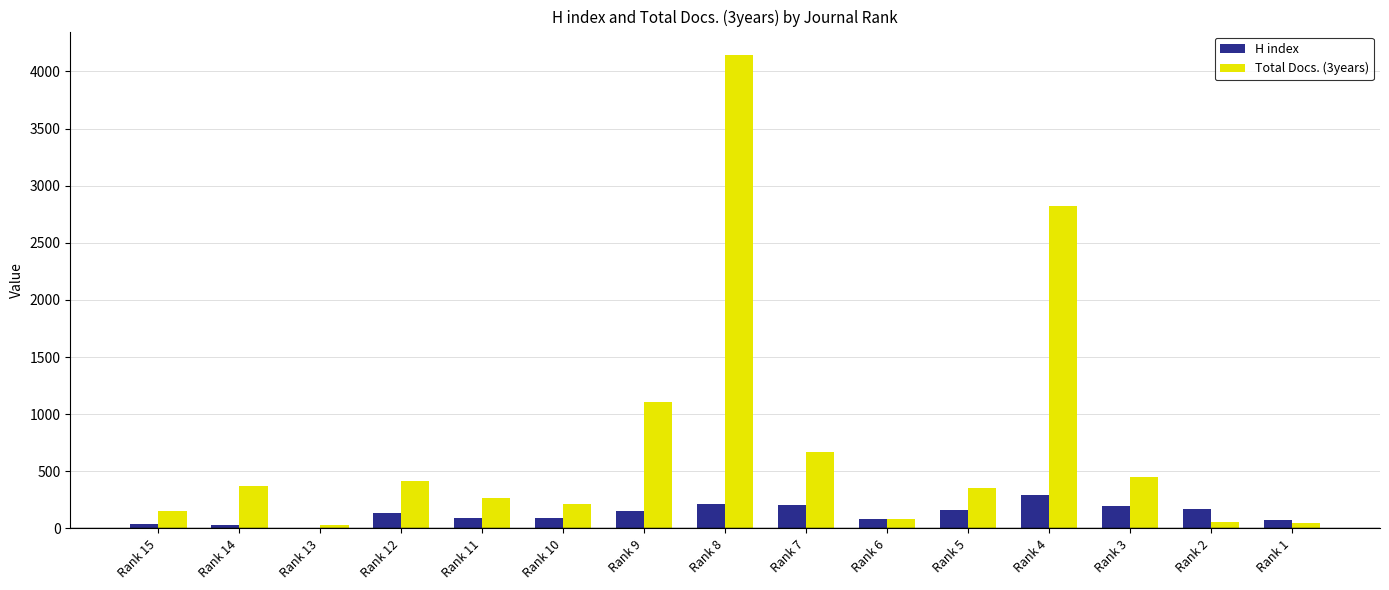

Which series has the largest total across all categories?

Total Docs. (3years)